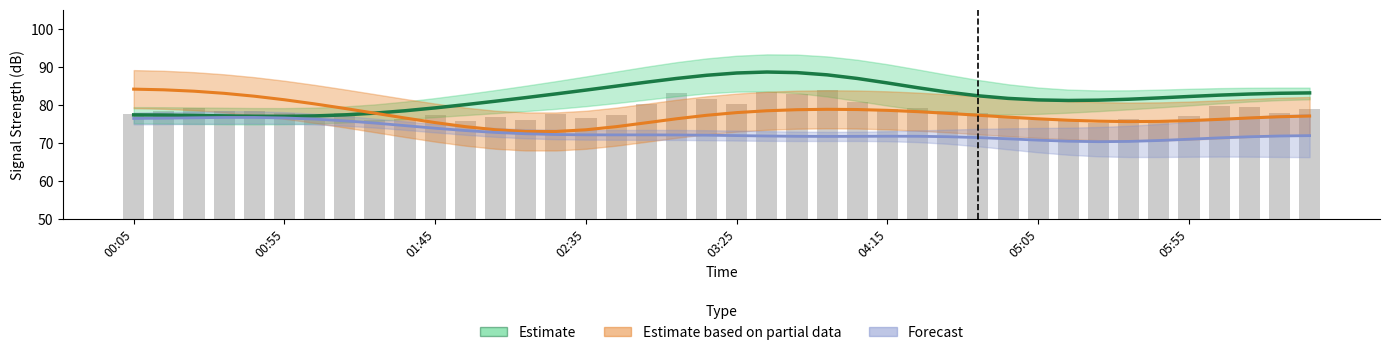

Which series has the widest spread of values?

Estimate